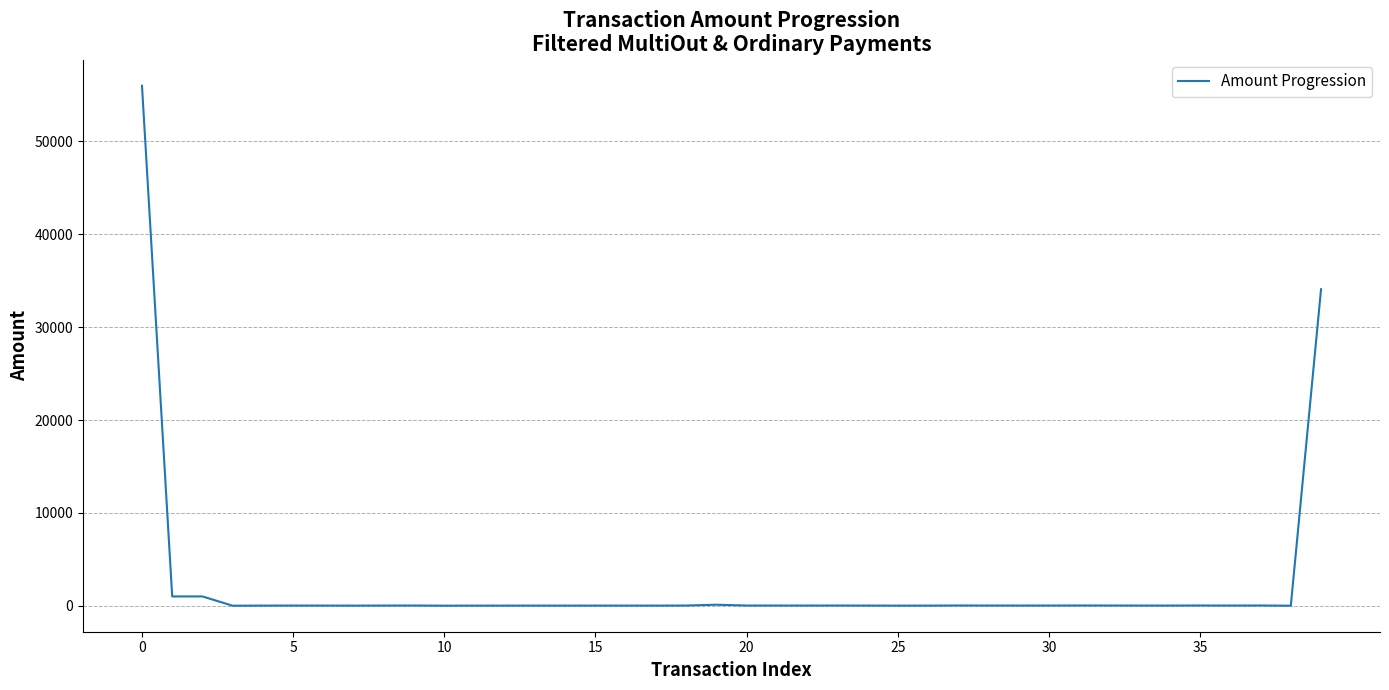

What is the maximum value shown in the chart?

56000.0